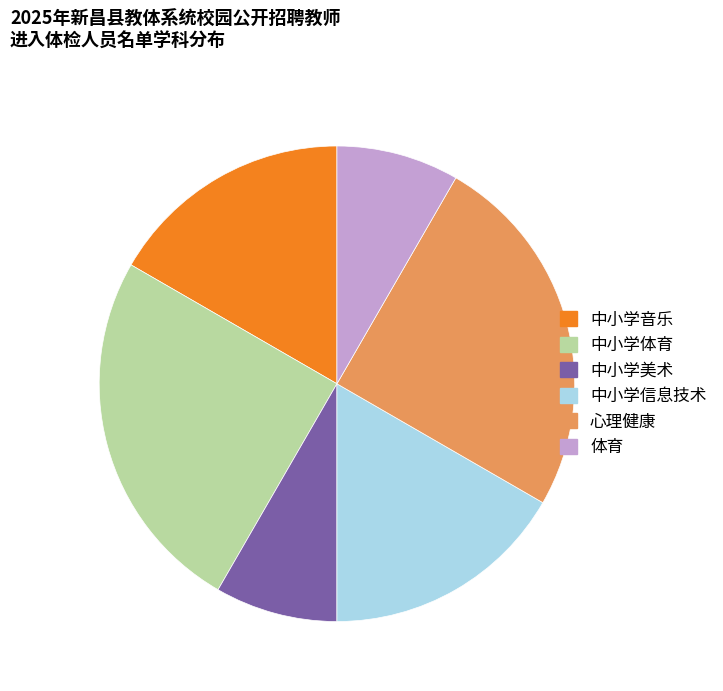

Does any single category account for the majority?

No